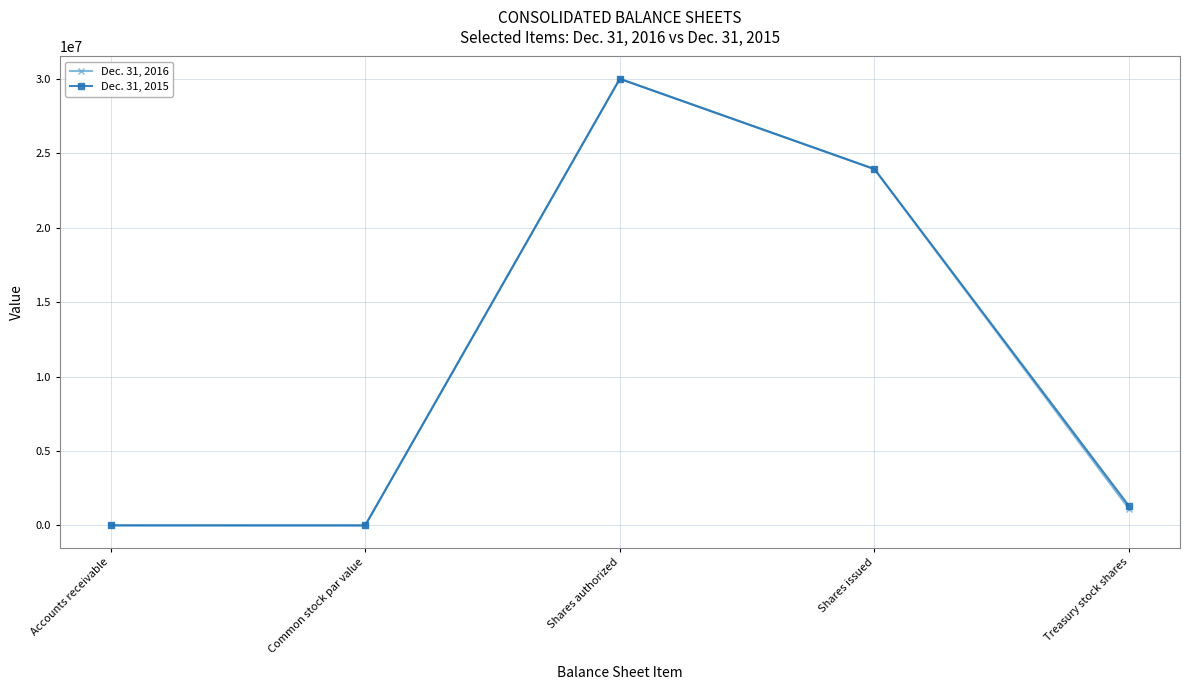

What is the smallest value displayed?

2